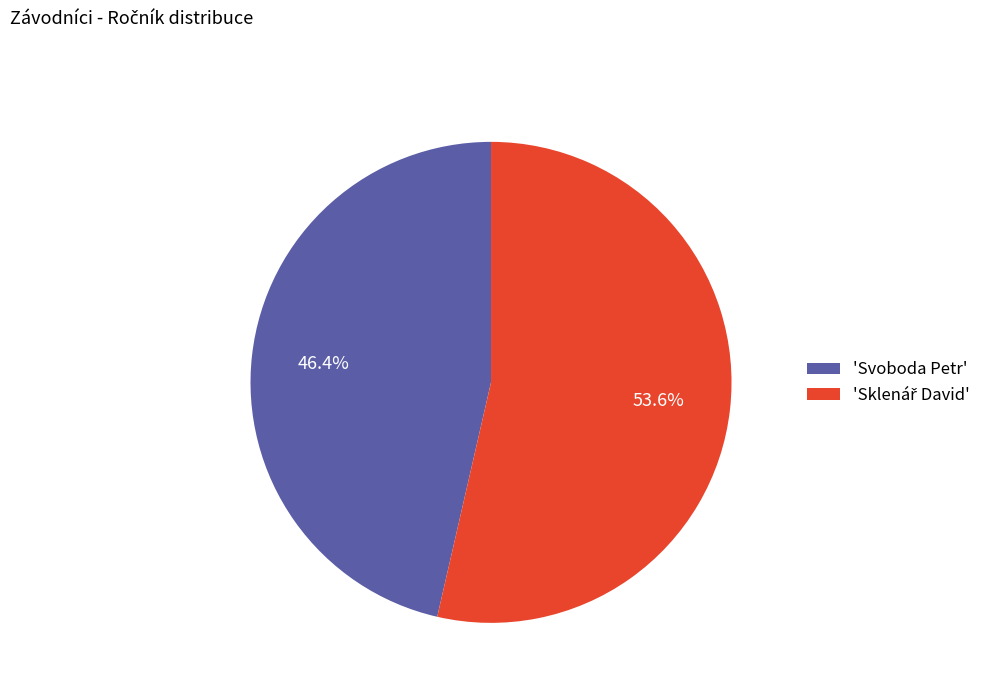

What is the smallest slice in the pie chart?

'Svoboda Petr'